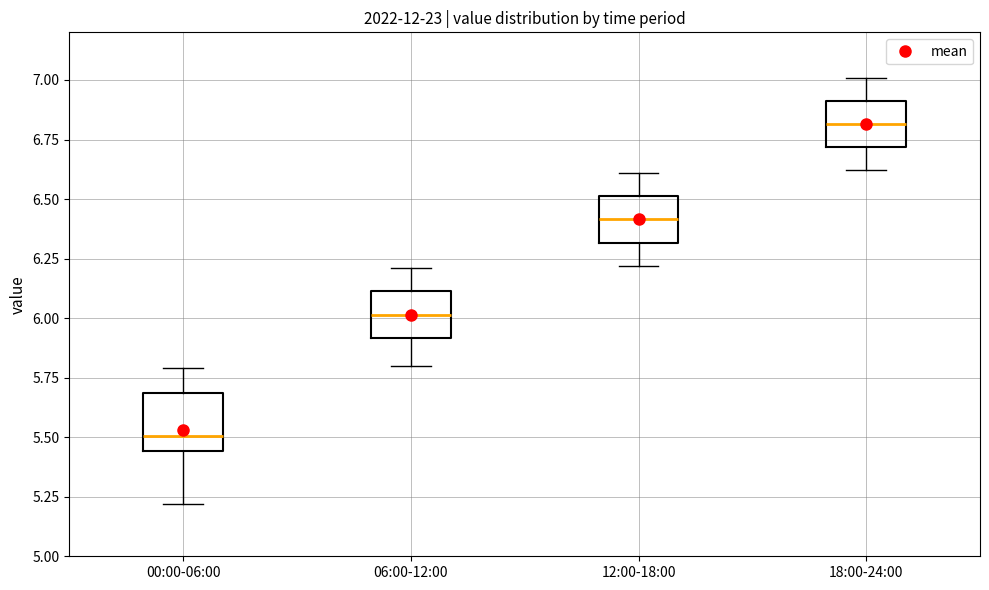

Reading left to right, read every box against the y-axis: the position of its median line, the range the box covers, and the ends of its whiskers. The values are not printed on the chart, so give them approximately, as read against the axis.

00:00-06:00: median 5.50, box 5.45 to 5.70, whiskers 5.20 to 5.80
06:00-12:00: median 6.00, box 5.90 to 6.10, whiskers 5.80 to 6.20
12:00-18:00: median 6.40, box 6.30 to 6.50, whiskers 6.20 to 6.60
18:00-24:00: median 6.80, box 6.70 to 6.90, whiskers 6.60 to 7.00